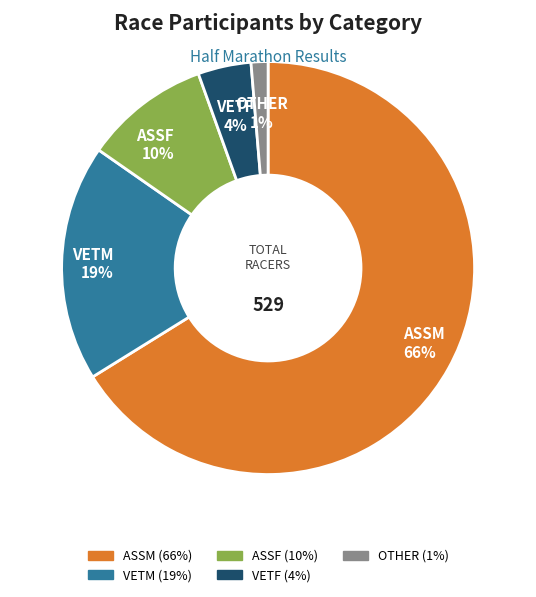

What is the largest slice in the pie chart?

ASSM